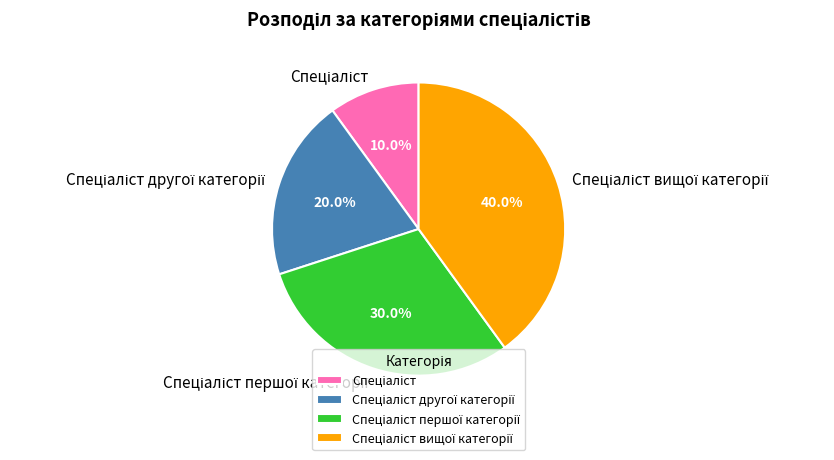

Count the number of slices in the pie.

4